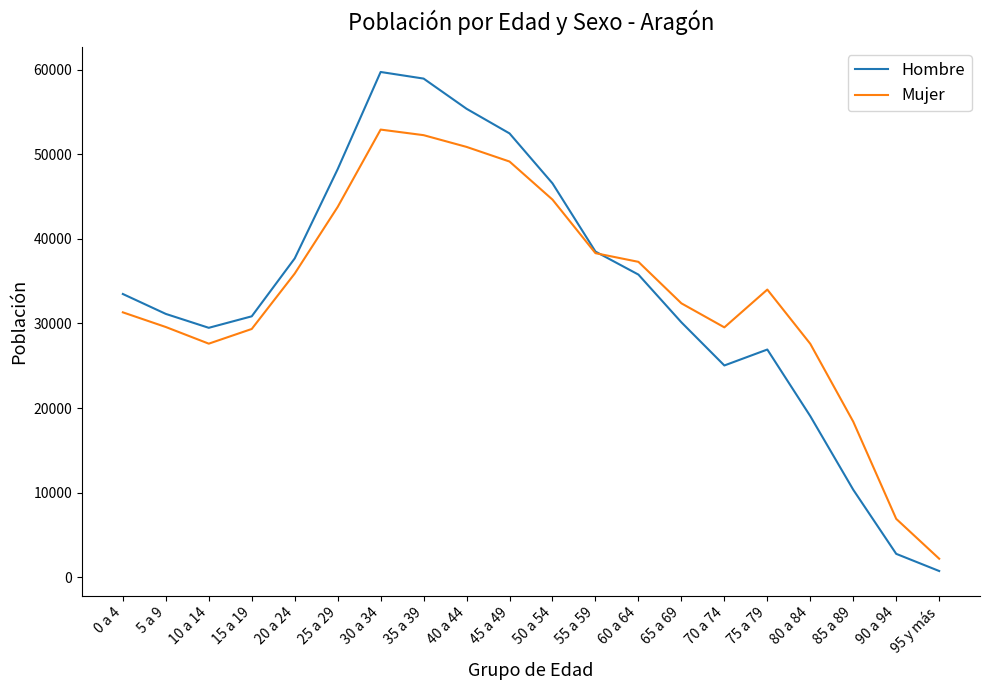

How many interior local peaks does the Hombre series have?

2